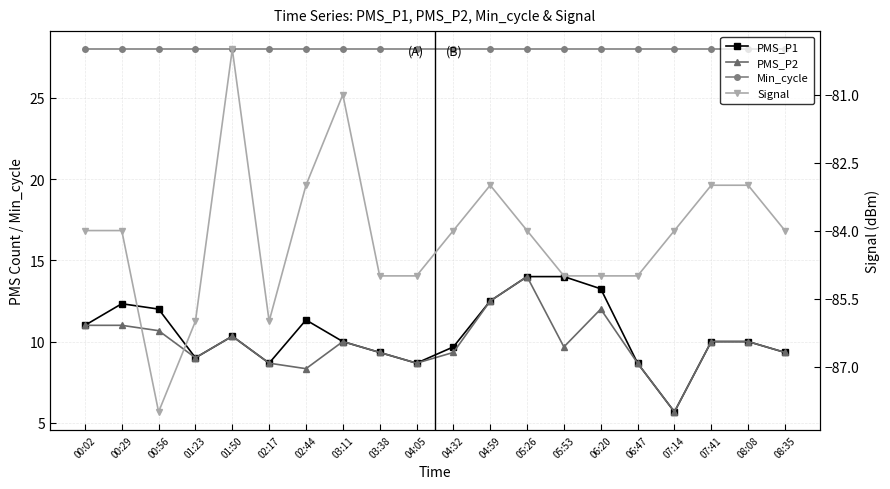

List the labels in order of PMS_P1 value, largest first.

05:26, 05:53, 06:20, 04:59, 00:29, 00:56, 02:44, 00:02, 01:50, 03:11, 07:41, 08:08, 04:32, 03:38, 08:35, 01:23, 02:17, 04:05, 06:47, 07:14